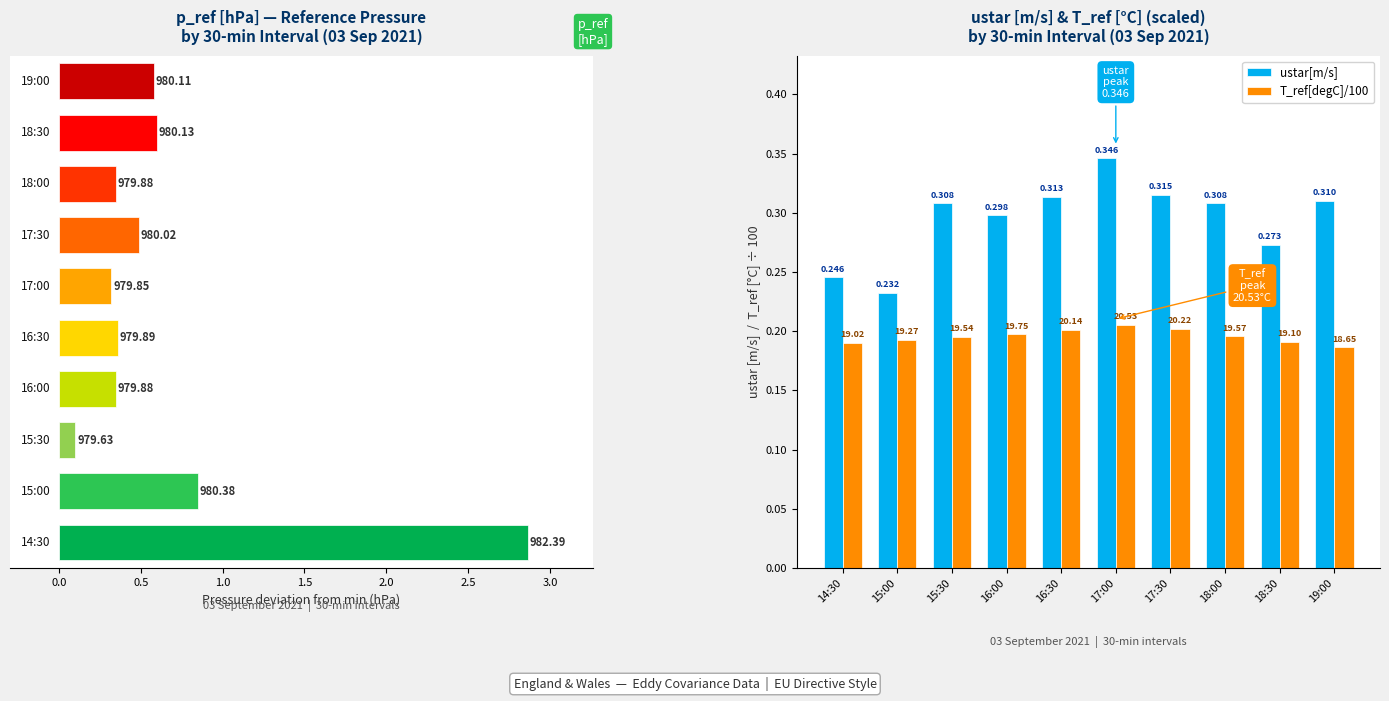

What is the sum of all T_ref[degC]/100 values?

2.0